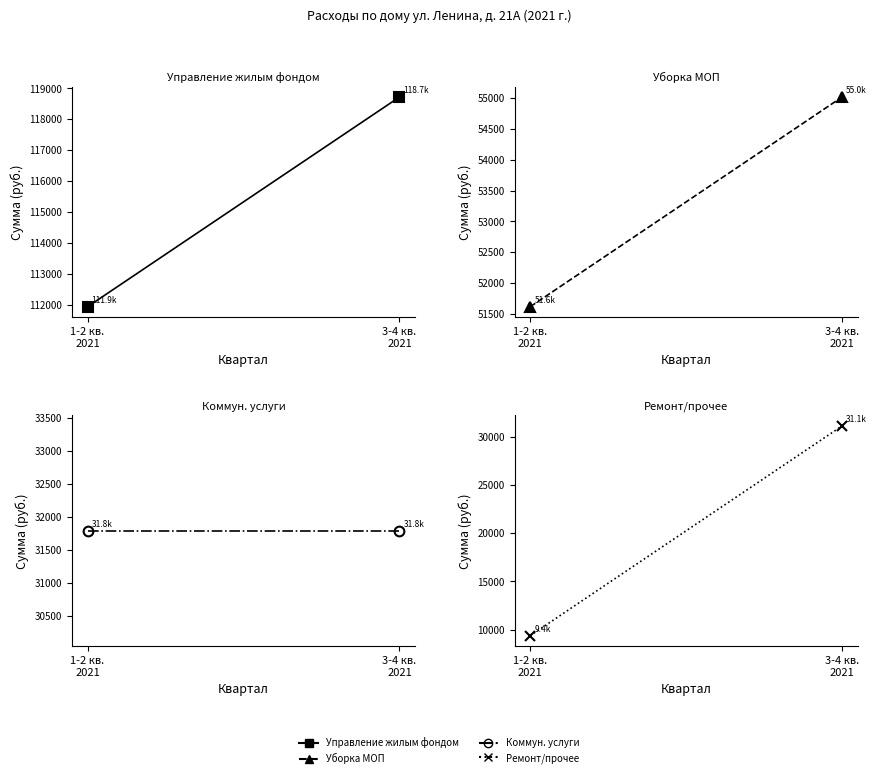

Reading right to left, what are all the values shown in this chart?

Управление жилым фондом: 118724.2	111932.2
Уборка МОП: 55015.2	51619.2
Коммун. услуги: 31786.6	31786.6
Ремонт/прочее: 31100.9	9380.4